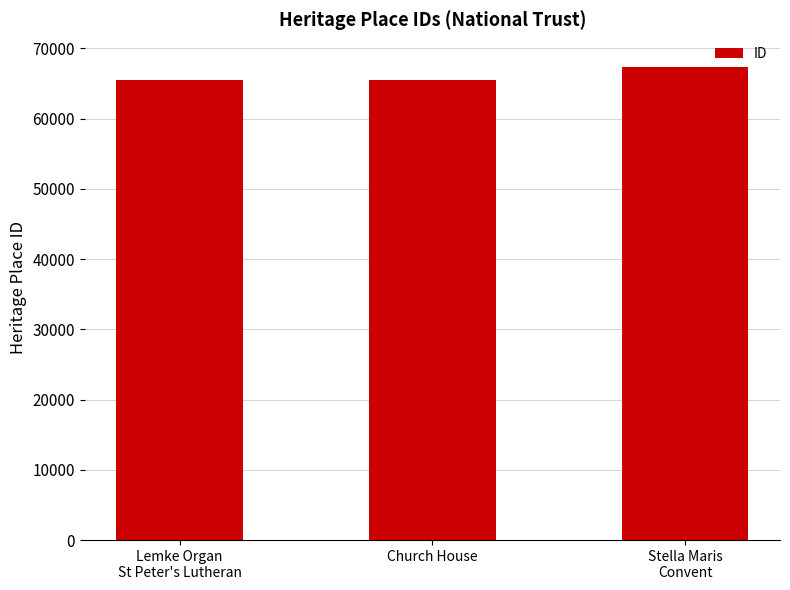

What is the value of the 3rd bar from the left?

67312